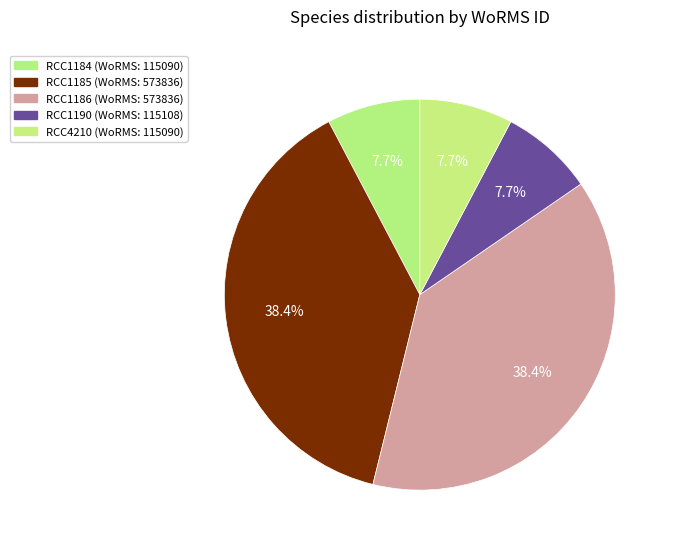

Is there any slice that represents more than half of the pie?

No